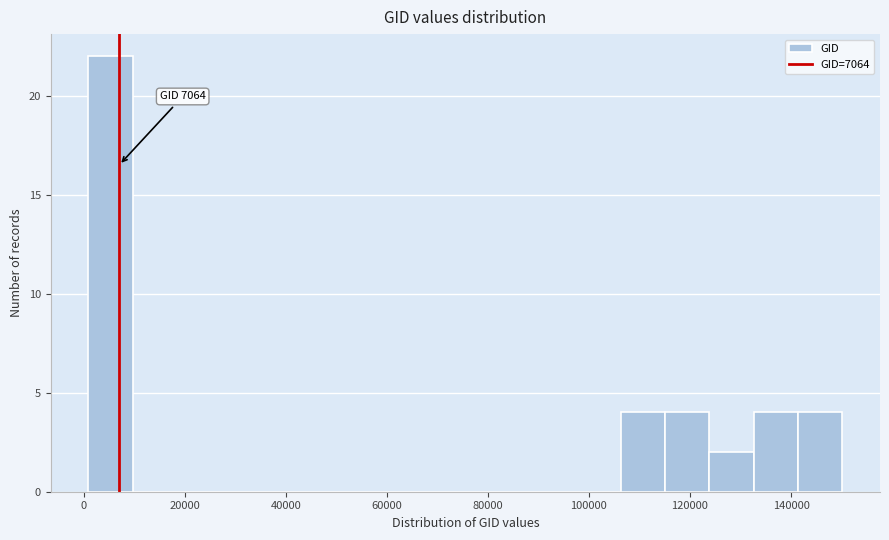

Over which range of the x-axis is the bar tallest?

0 to 10000